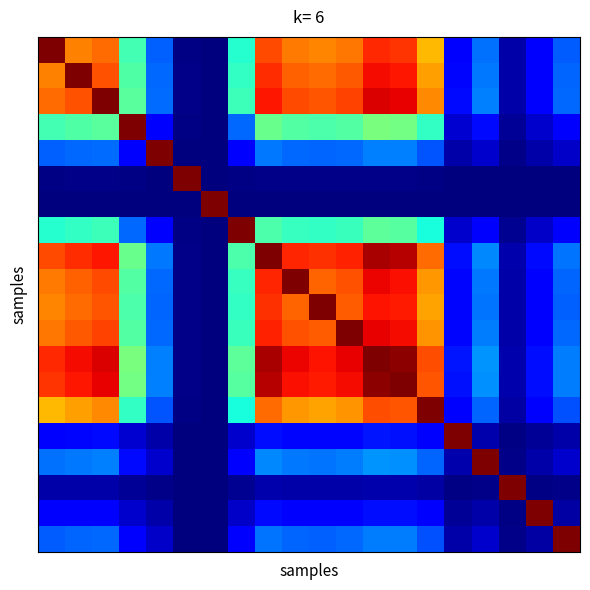

At which category is the sum across all series the highest?

12